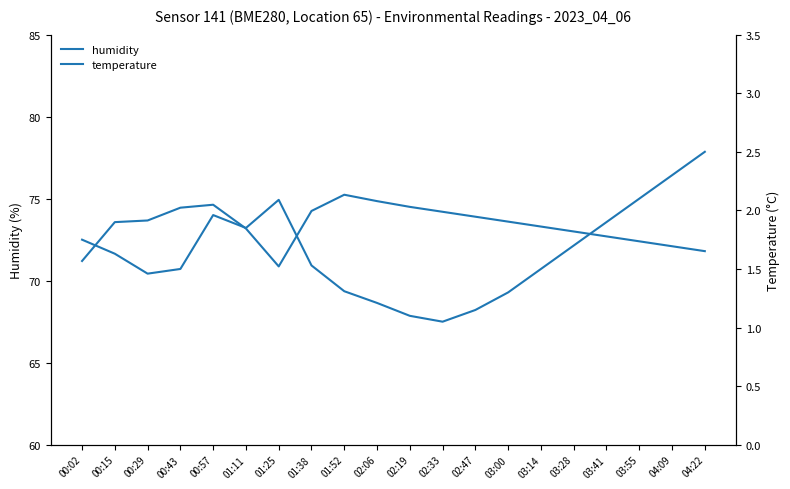

True or false: humidity has more than 0 interior local peaks.

True